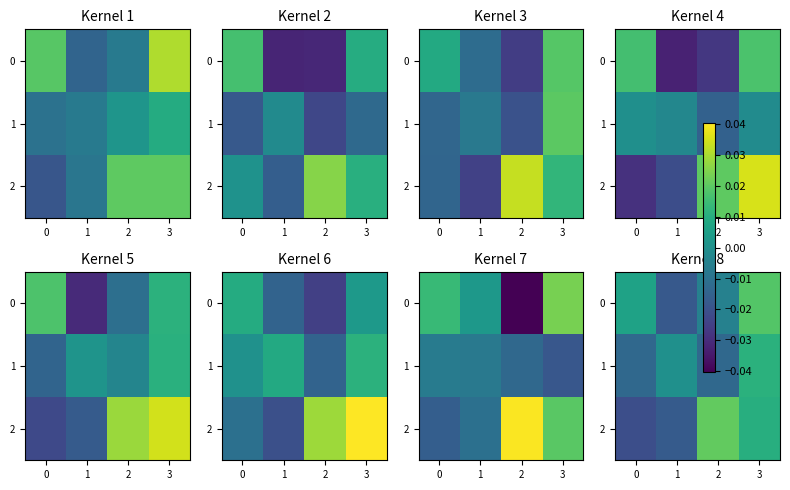

The value of 0 at 1 is -0.0. True or false?

False